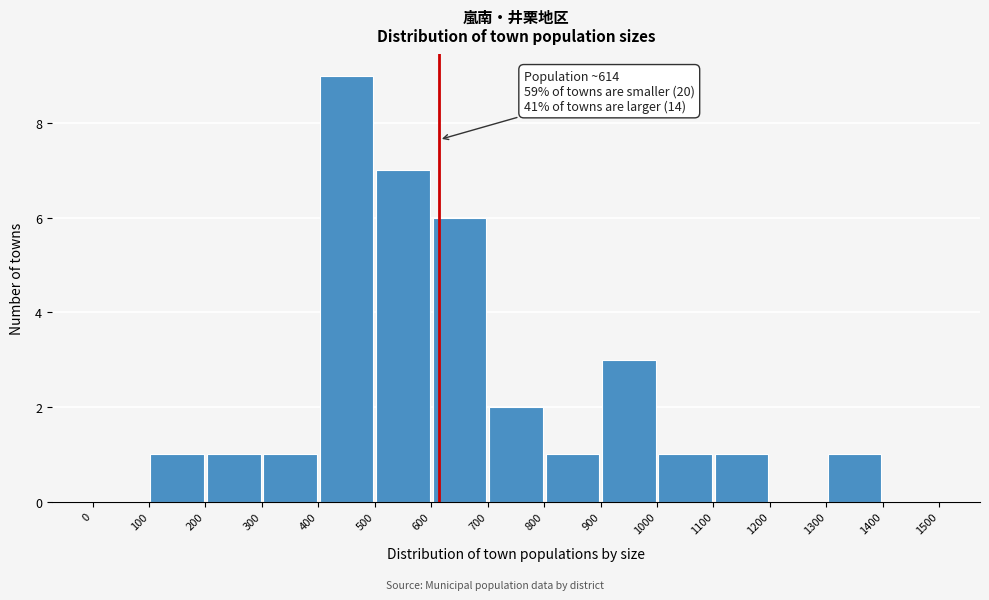

Over which range of the x-axis is the bar tallest?

400 to 500